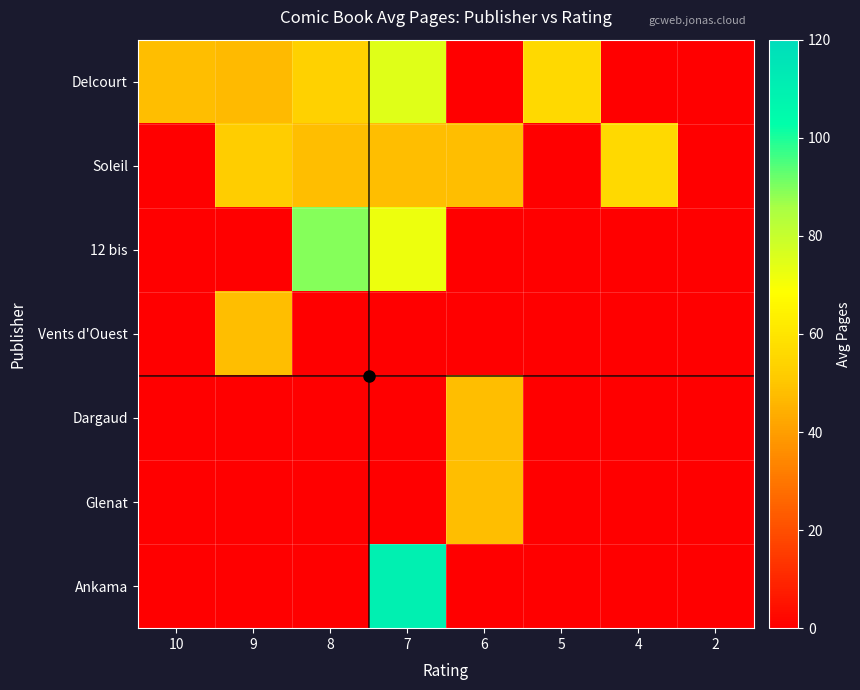

Reading right to left, transcribe all the data shown in this chart.

Delcourt: 2=0.0	4=0.0	5=56.0	6=0.0	7=74.7	8=53.0	9=47.0	10=48.0
Soleil: 2=0.0	4=56.0	5=0.0	6=48.0	7=48.0	8=48.0	9=51.8	10=0.0
12 bis: 2=0.0	4=0.0	5=0.0	6=0.0	7=72.0	8=89.5	9=0.0	10=0.0
Vents d'Ouest: 2=0.0	4=0.0	5=0.0	6=0.0	7=0.0	8=0.0	9=48.0	10=0.0
Dargaud: 2=0.0	4=0.0	5=0.0	6=48.0	7=0.0	8=0.0	9=0.0	10=0.0
Glenat: 2=0.0	4=0.0	5=0.0	6=48.0	7=0.0	8=0.0	9=0.0	10=0.0
Ankama: 2=0.0	4=0.0	5=0.0	6=0.0	7=110.0	8=0.0	9=0.0	10=0.0